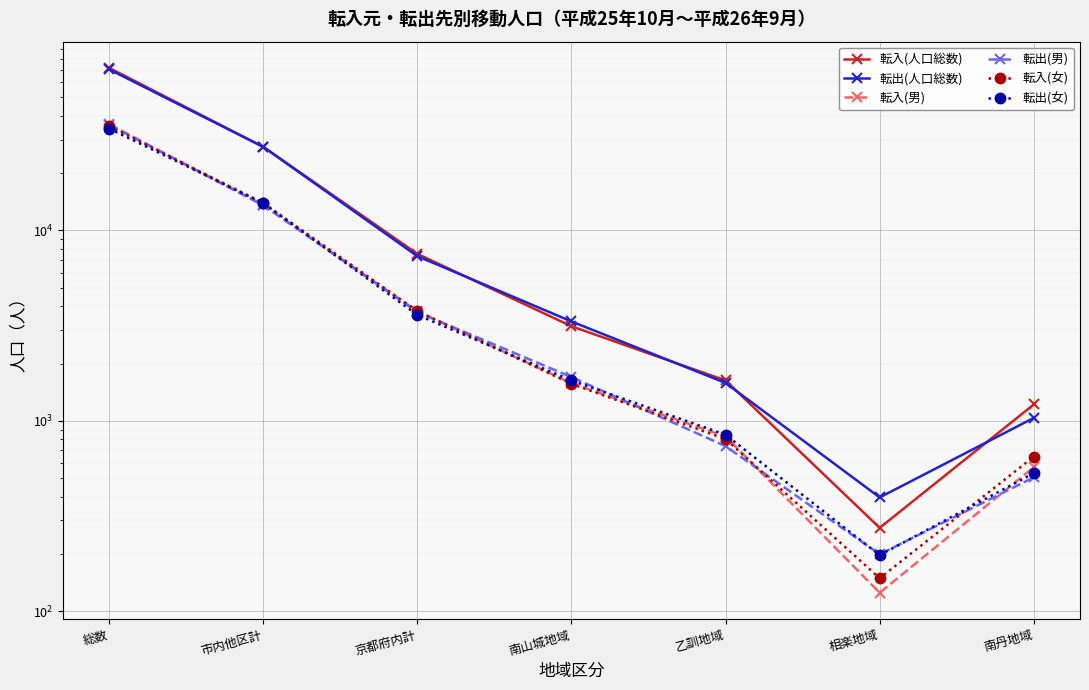

What is the average value of the 転入(男) series?

8081